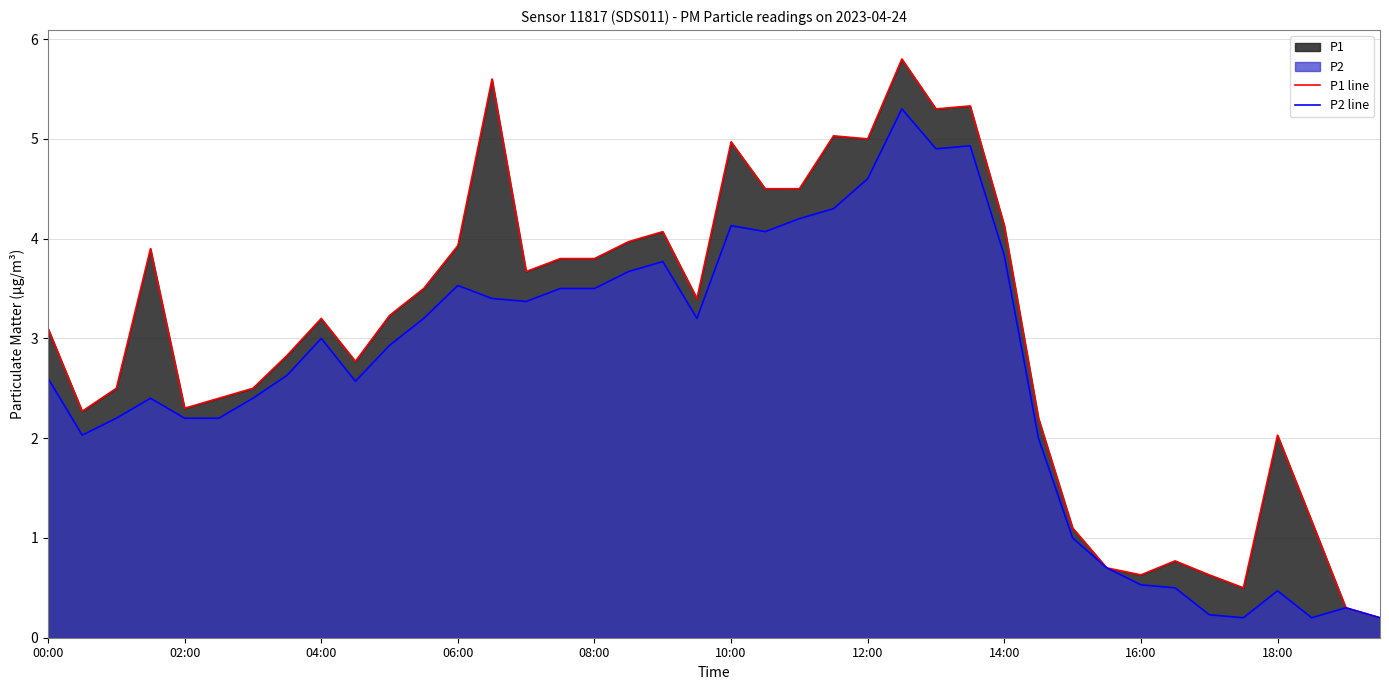

Reading right to left, what are all the values shown in this chart?

P1 line: 0.2	0.3	1.2	2.0	0.5	0.6	0.8	0.6	0.7	1.1	2.2	4.1	5.3	5.3	5.8	5.0	5.0	4.5	4.5	5.0	3.4	4.1	4.0	3.8	3.8	3.7	5.6	3.9	3.5	3.2	2.8	3.2	2.8	2.5	2.4	2.3	3.9	2.5	2.3	3.1
P2 line: 0.2	0.3	0.2	0.5	0.2	0.2	0.5	0.5	0.7	1.0	2.0	3.8	4.9	4.9	5.3	4.6	4.3	4.2	4.1	4.1	3.2	3.8	3.7	3.5	3.5	3.4	3.4	3.5	3.2	2.9	2.6	3.0	2.6	2.4	2.2	2.2	2.4	2.2	2.0	2.6